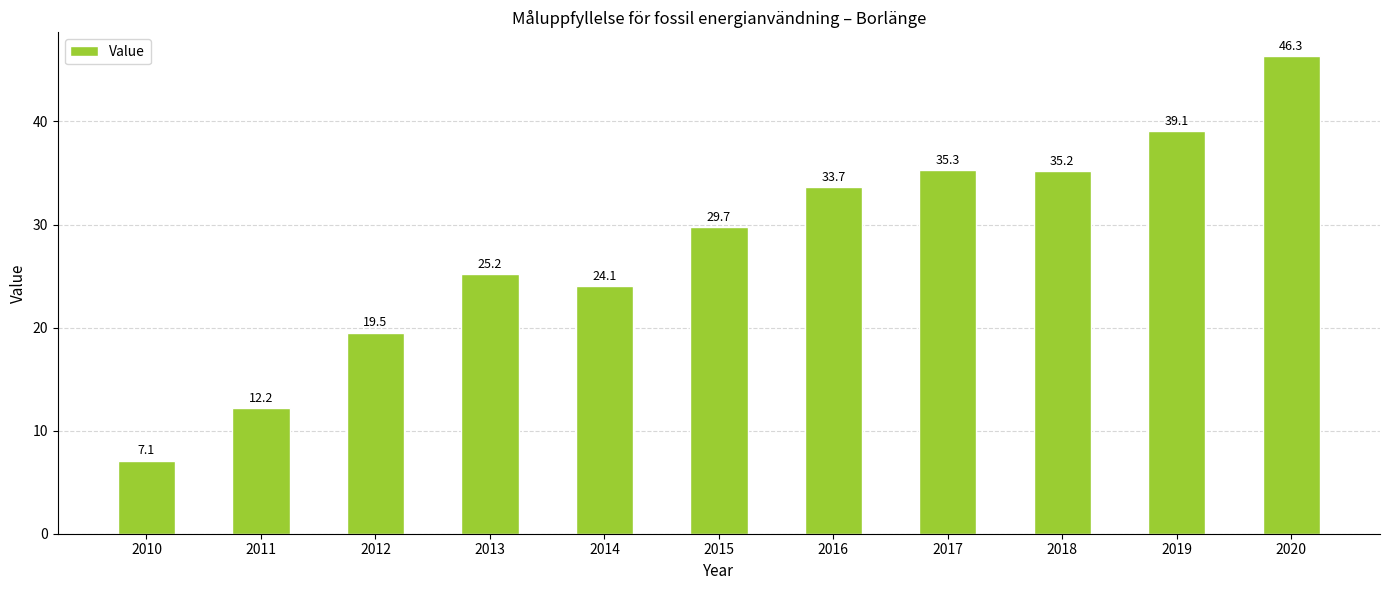

Reading left to right, list all the values displayed in this chart.

2010=7.1	2011=12.2	2012=19.5	2013=25.2	2014=24.1	2015=29.7	2016=33.7	2017=35.3	2018=35.2	2019=39.1	2020=46.3